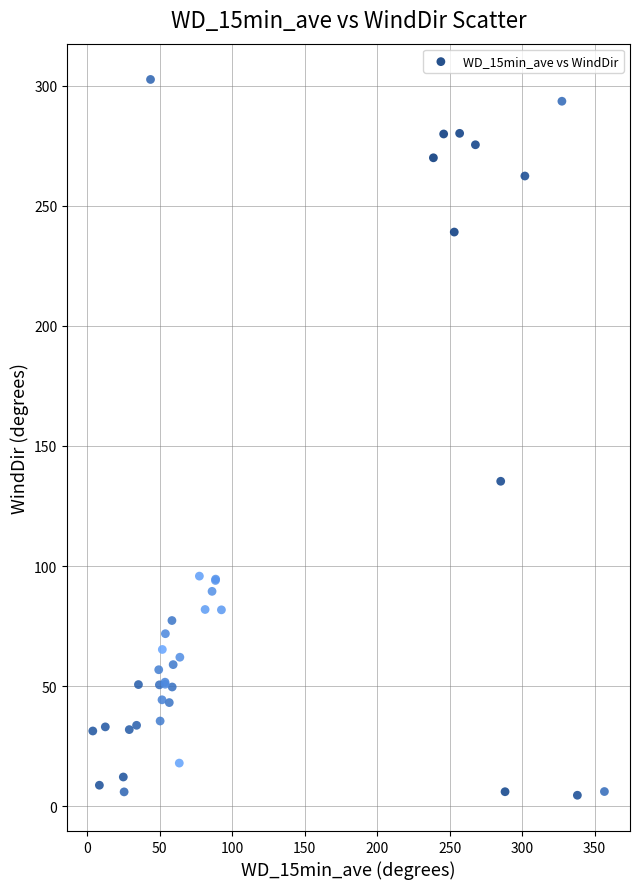

What Y value in the scatter plot is closest to 153?

135.3